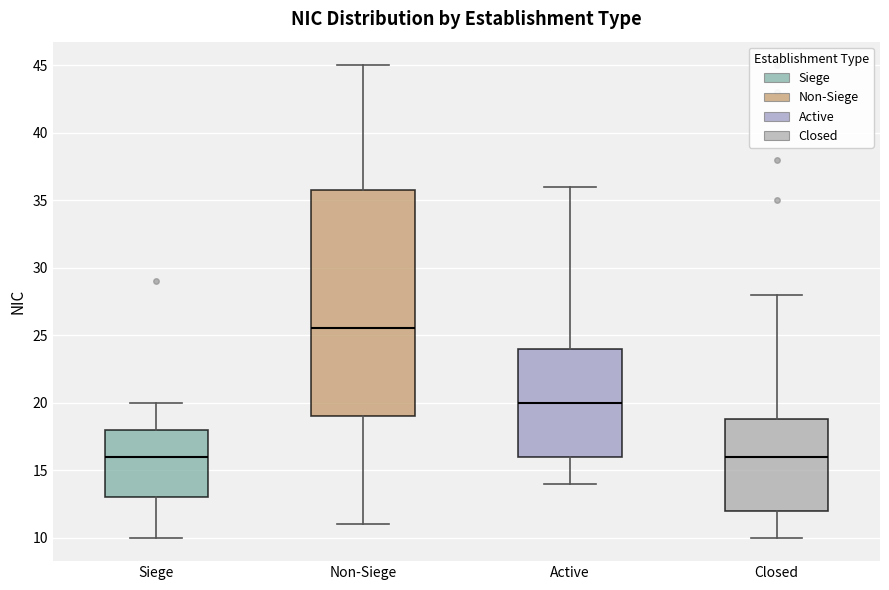

Reading left to right, read every box against the y-axis: the position of its median line, the range the box covers, and the ends of its whiskers. The values are not printed on the chart, so give them approximately, as read against the axis.

Siege: median 16.0, box 13.0 to 18.0, whiskers 10.0 to 20.0
Non-Siege: median 25.5, box 19.0 to 36.0, whiskers 11.0 to 45.0
Active: median 20.0, box 16.0 to 24.0, whiskers 14.0 to 36.0
Closed: median 16.0, box 12.0 to 19.0, whiskers 10.0 to 28.0